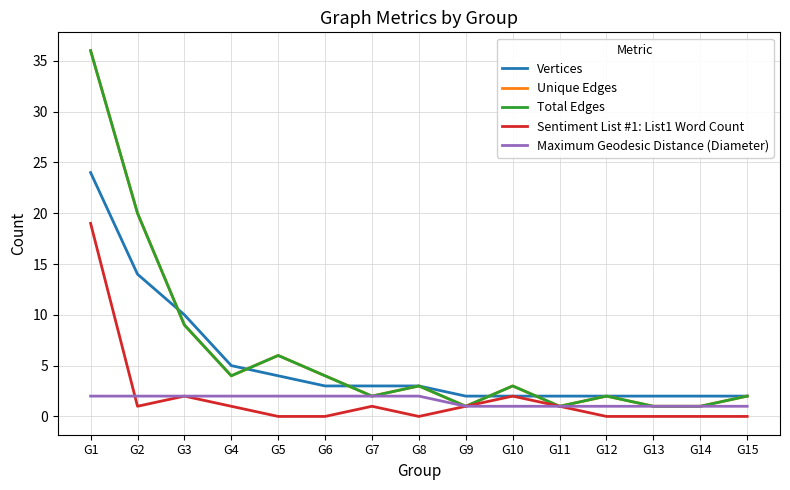

What is the value of the Total Edges point at the 2nd from the left?

20